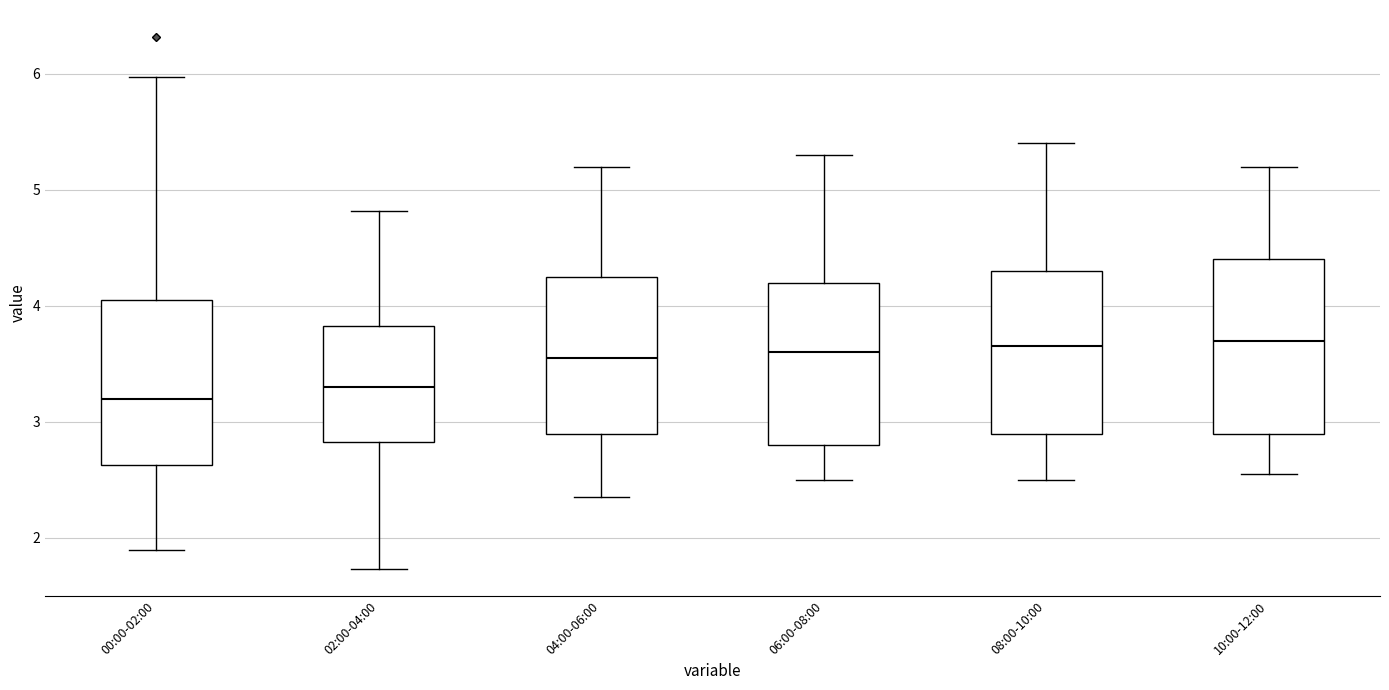

Where does the upper whisker of the box for 08:00-10:00 end on the y-axis? The values are not printed on the chart, so give them approximately, as read against the axis.

5.4